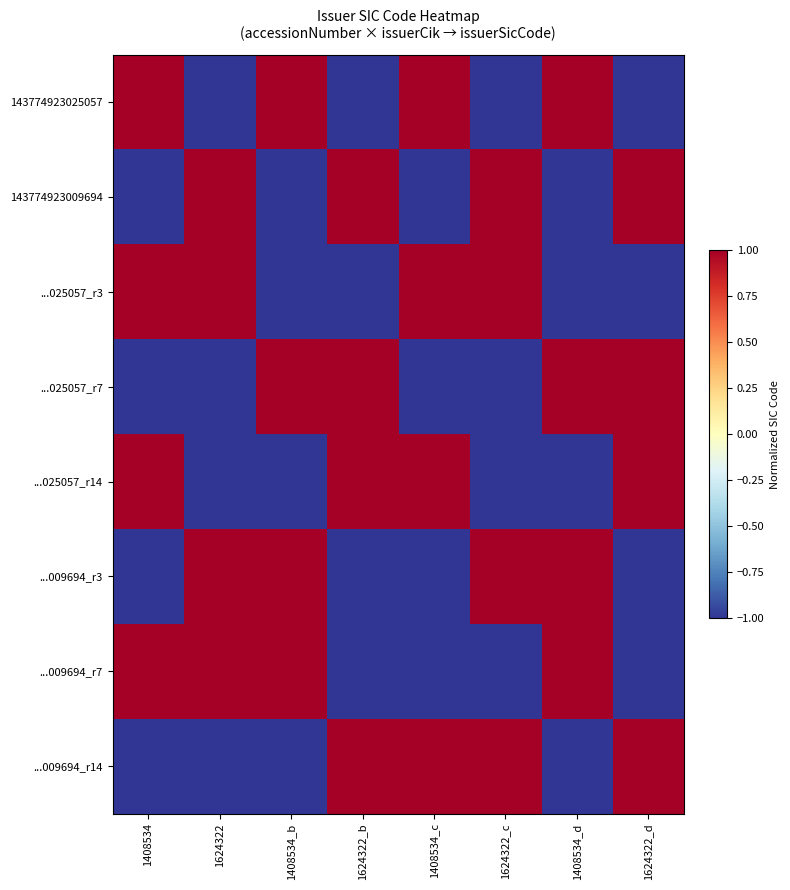

Reading left to right, what are all the values shown in this chart?

143774923025057: 1408534=1	1624322=-1	1408534_b=1	1624322_b=-1	1408534_c=1	1624322_c=-1	1408534_d=1	1624322_d=-1
143774923009694: 1408534=-1	1624322=1	1408534_b=-1	1624322_b=1	1408534_c=-1	1624322_c=1	1408534_d=-1	1624322_d=1
...025057_r3: 1408534=1	1624322=1	1408534_b=-1	1624322_b=-1	1408534_c=1	1624322_c=1	1408534_d=-1	1624322_d=-1
...025057_r7: 1408534=-1	1624322=-1	1408534_b=1	1624322_b=1	1408534_c=-1	1624322_c=-1	1408534_d=1	1624322_d=1
...025057_r14: 1408534=1	1624322=-1	1408534_b=-1	1624322_b=1	1408534_c=1	1624322_c=-1	1408534_d=-1	1624322_d=1
...009694_r3: 1408534=-1	1624322=1	1408534_b=1	1624322_b=-1	1408534_c=-1	1624322_c=1	1408534_d=1	1624322_d=-1
...009694_r7: 1408534=1	1624322=1	1408534_b=1	1624322_b=-1	1408534_c=-1	1624322_c=-1	1408534_d=1	1624322_d=-1
...009694_r14: 1408534=-1	1624322=-1	1408534_b=-1	1624322_b=1	1408534_c=1	1624322_c=1	1408534_d=-1	1624322_d=1